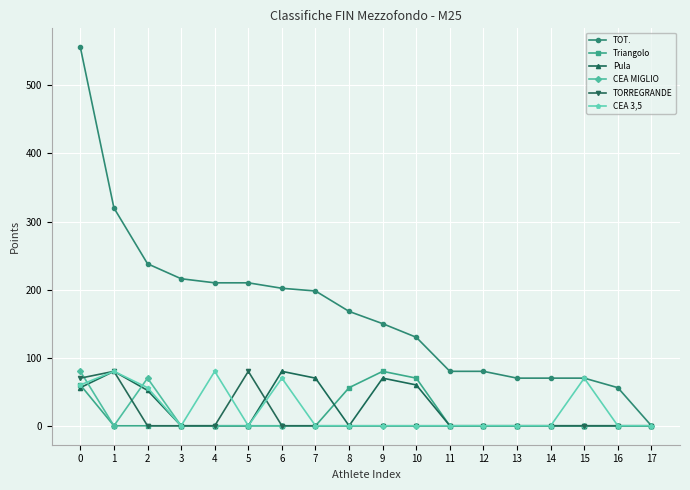

The CEA 3,5 series shows 0 at 11. True or false?

True